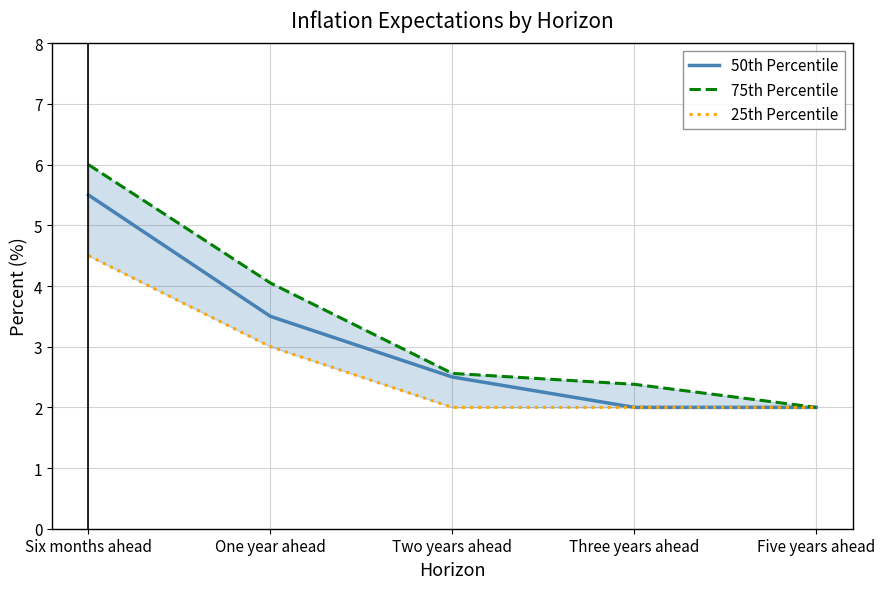

At which category does the chart reach its peak across all series?

Six months ahead